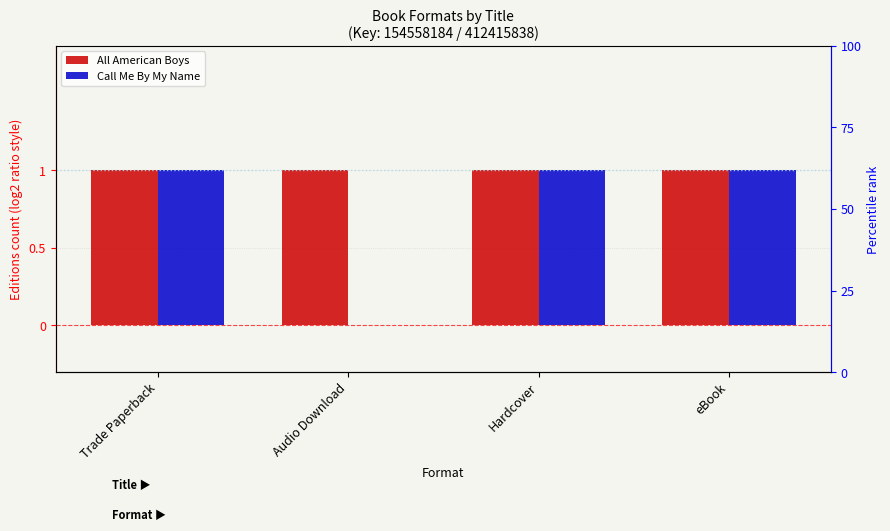

Rank the series at eBook from highest to lowest value.

All American Boys, Call Me By My Name